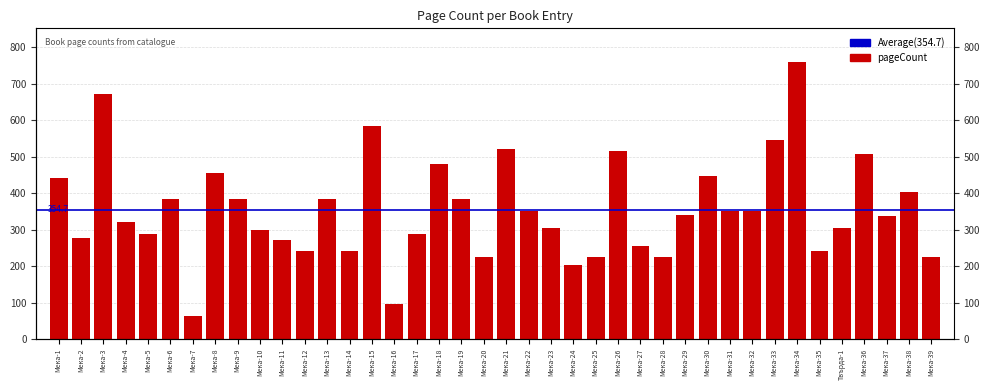

What is the label of the 14th bar from the left?

Мека-14